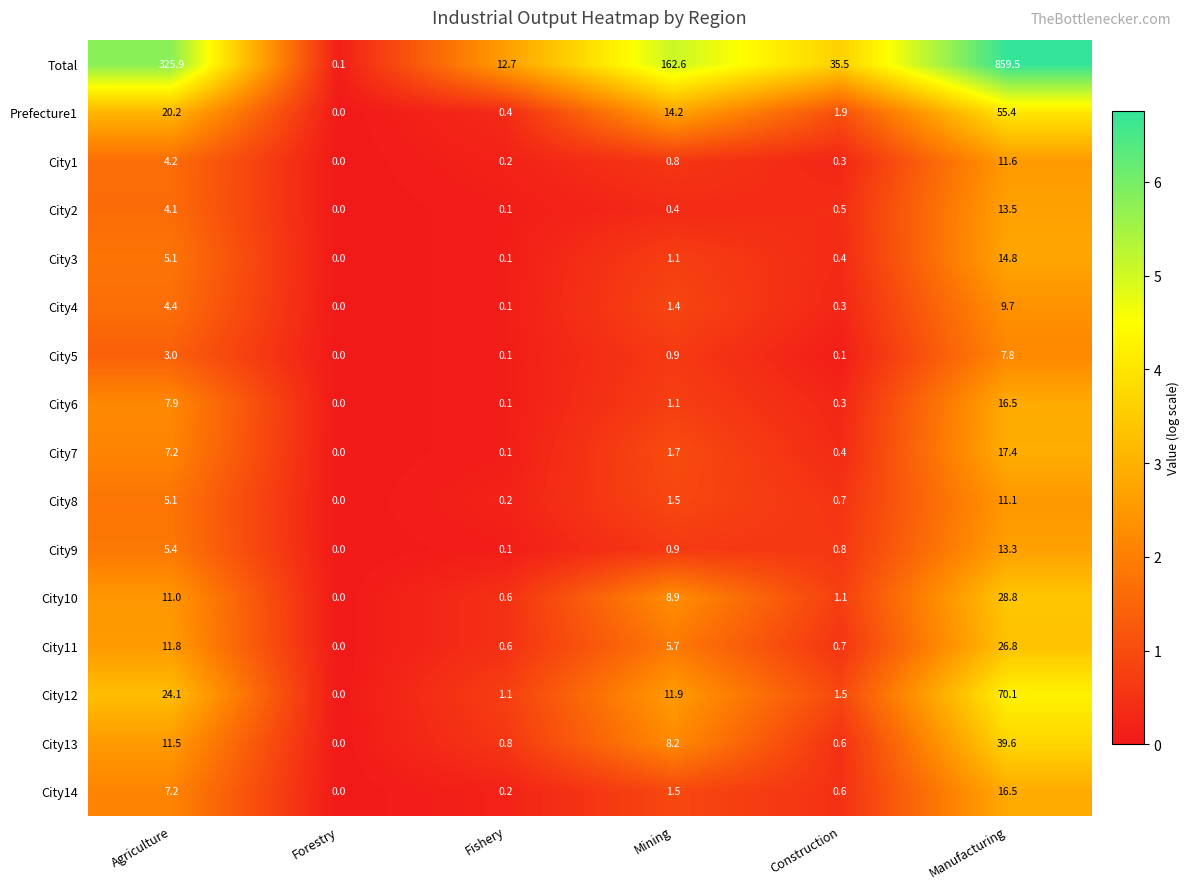

The value of City9 at Manufacturing is 13.3. True or false?

True